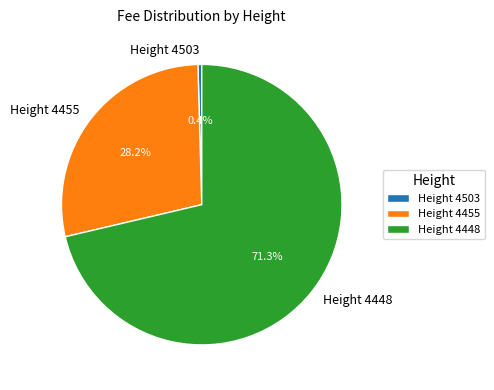

Is the sum of Height 4503 and Height 4455 greater than half?

No